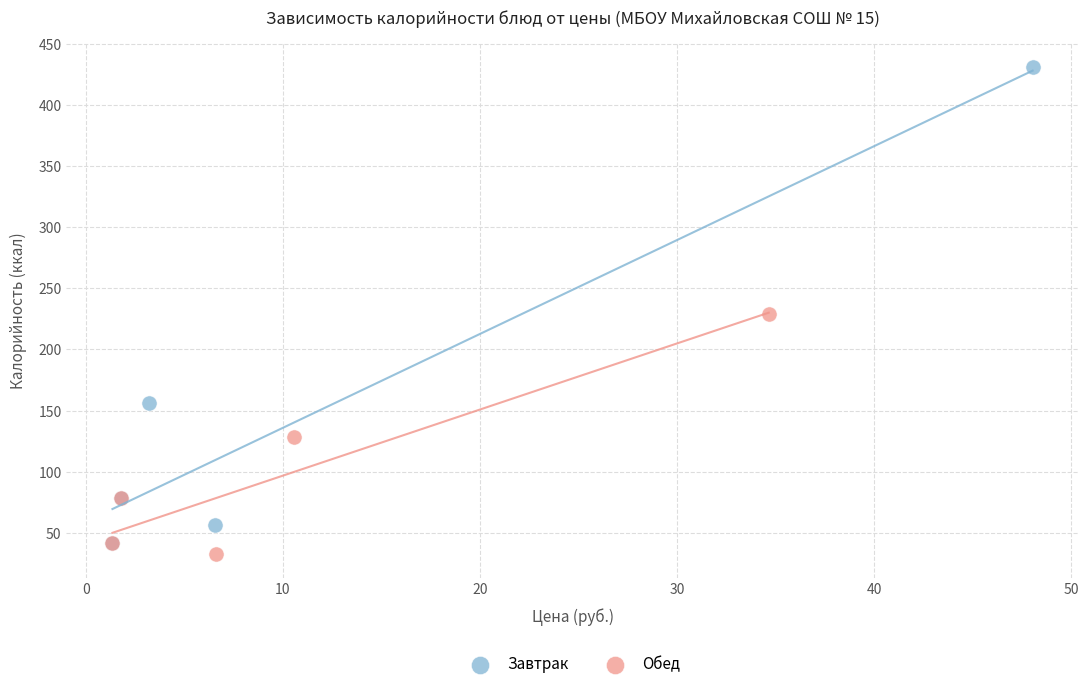

Which series reaches the maximum Y coordinate?

Завтрак